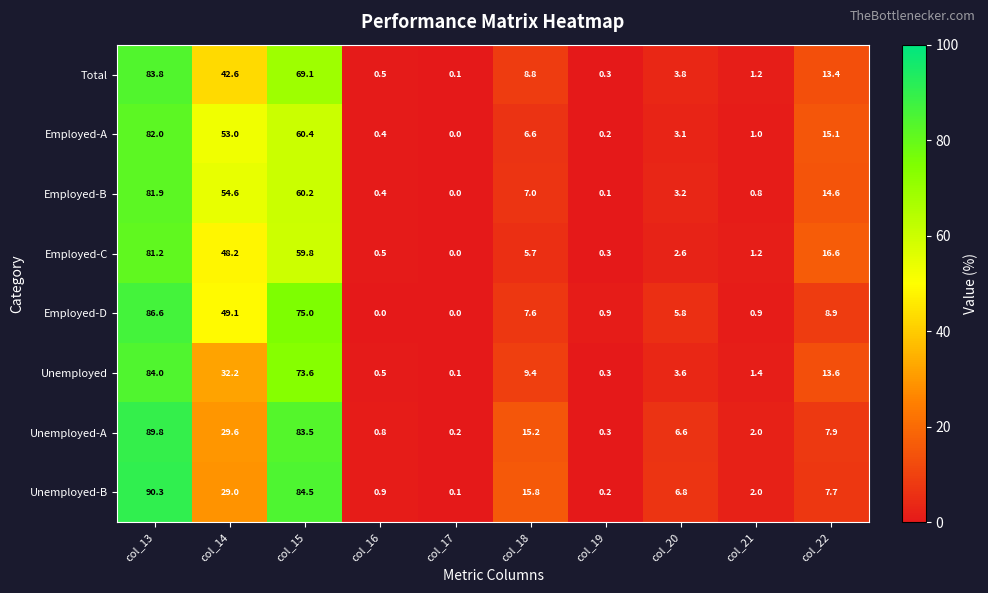

True or false: Unemployed-B has a value of 9.8 at col_18.

False